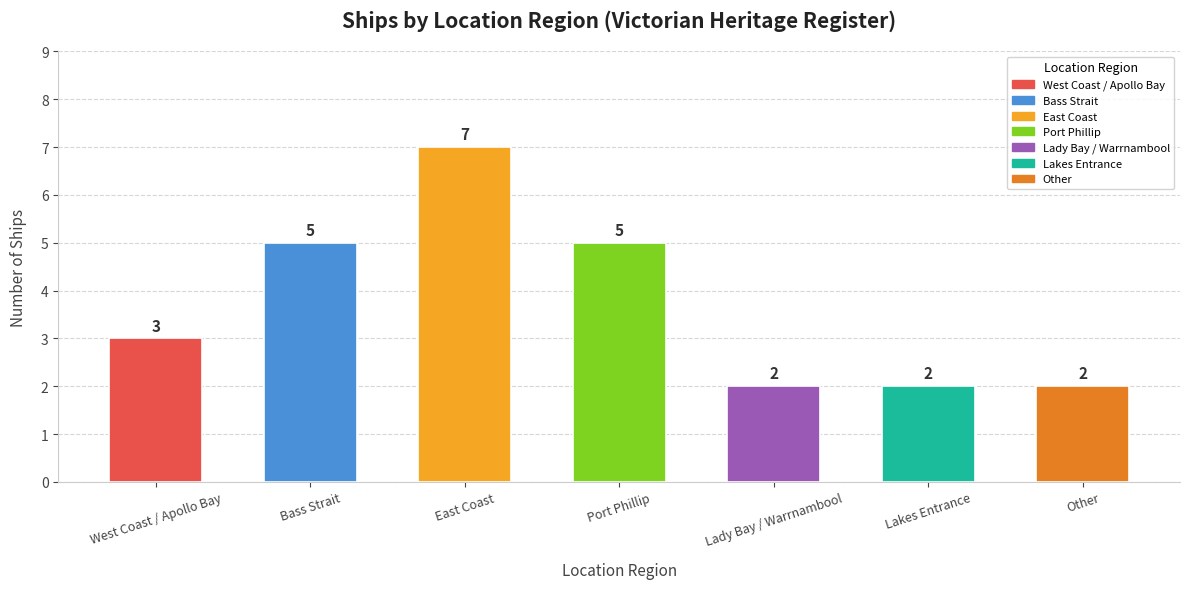

What is the maximum value shown in the chart?

7